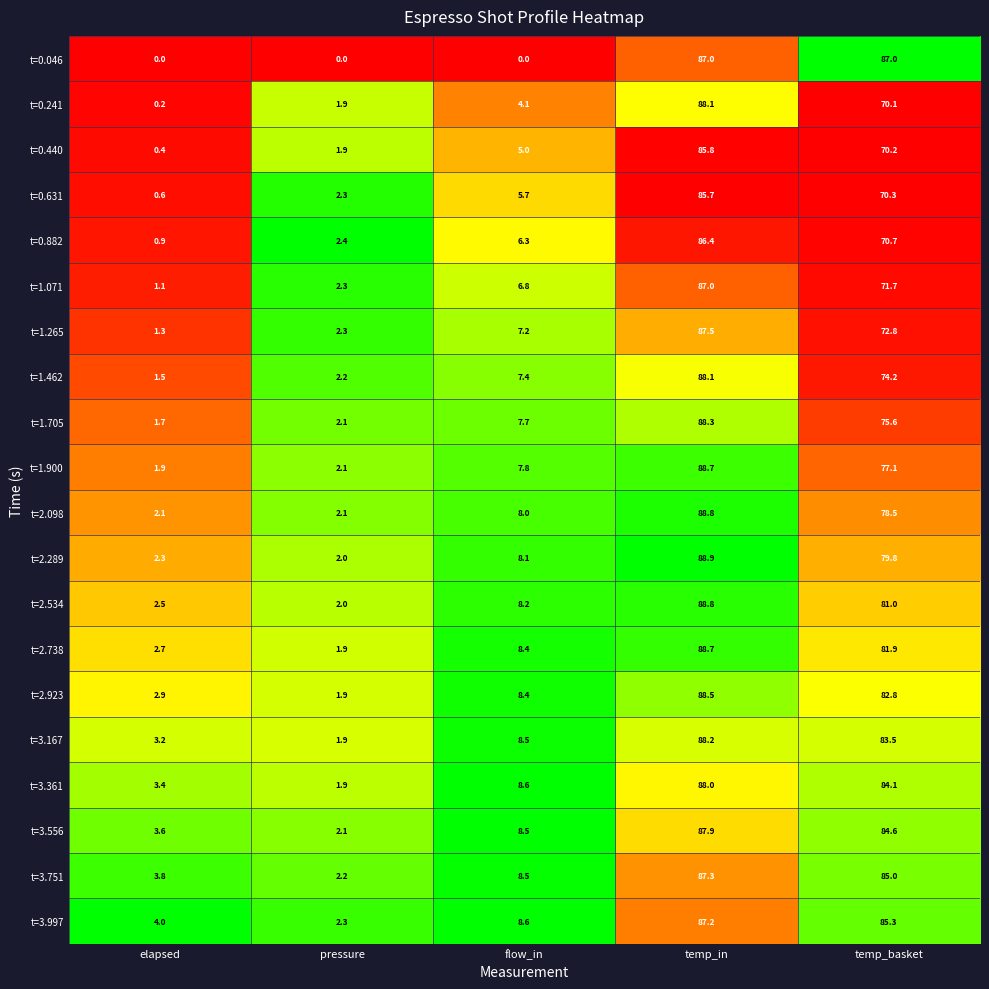

Rank the series at elapsed from lowest to highest value.

t=0.046, t=0.241, t=0.440, t=0.631, t=0.882, t=1.071, t=1.265, t=1.462, t=1.705, t=1.900, t=2.098, t=2.289, t=2.534, t=2.738, t=2.923, t=3.167, t=3.361, t=3.556, t=3.751, t=3.997